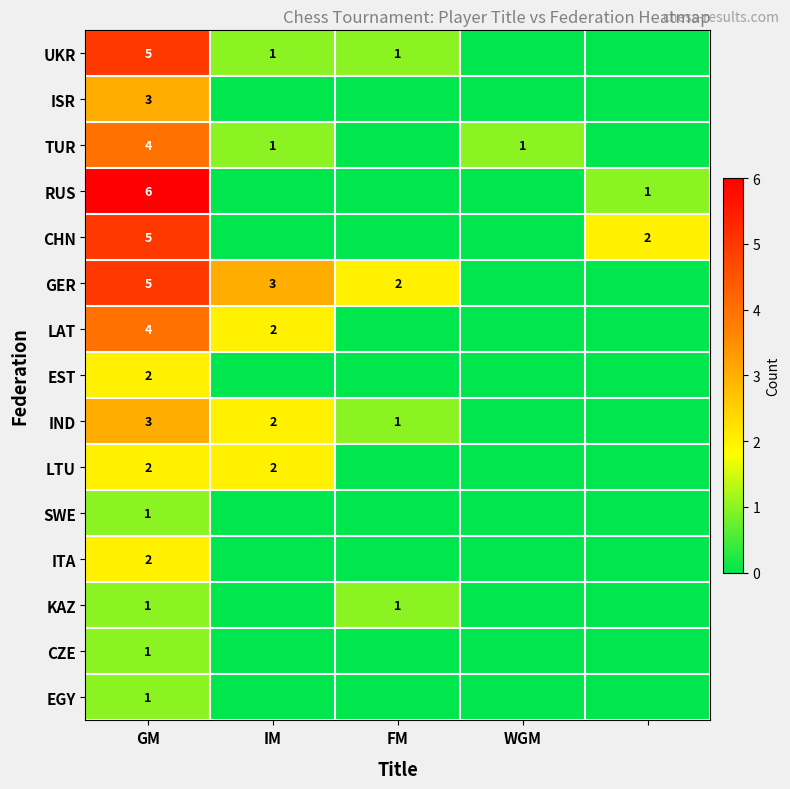

Is it true that GER equals 5 at GM?

True